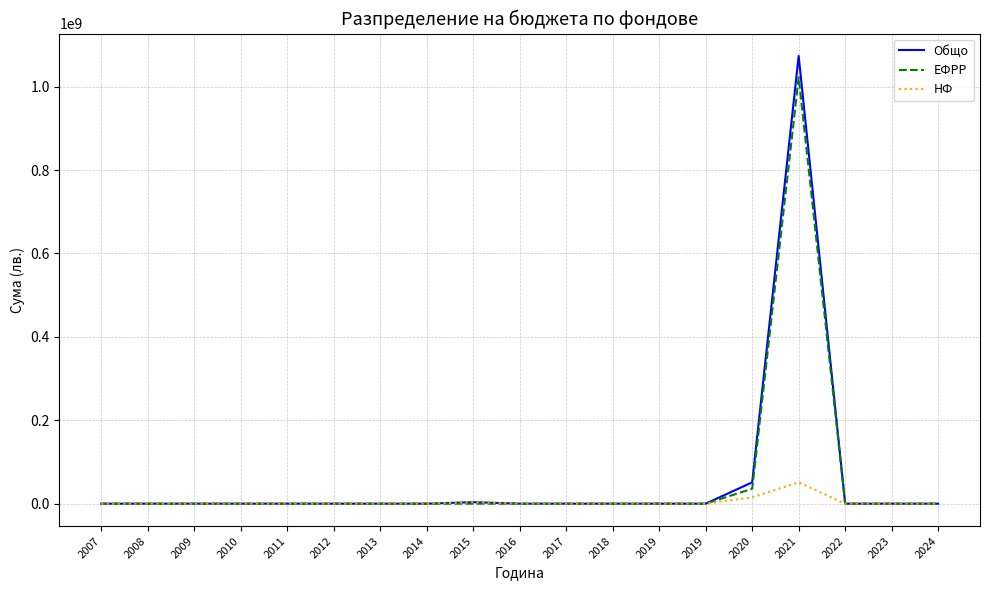

Where is the first local maximum for Общо?

2015